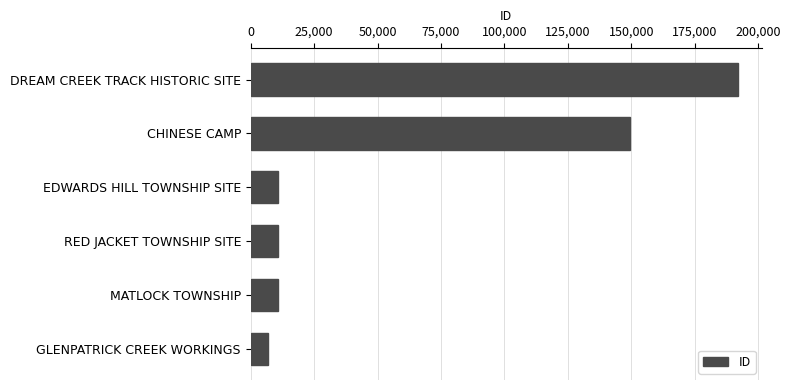

How many distinct data groups are displayed?

1